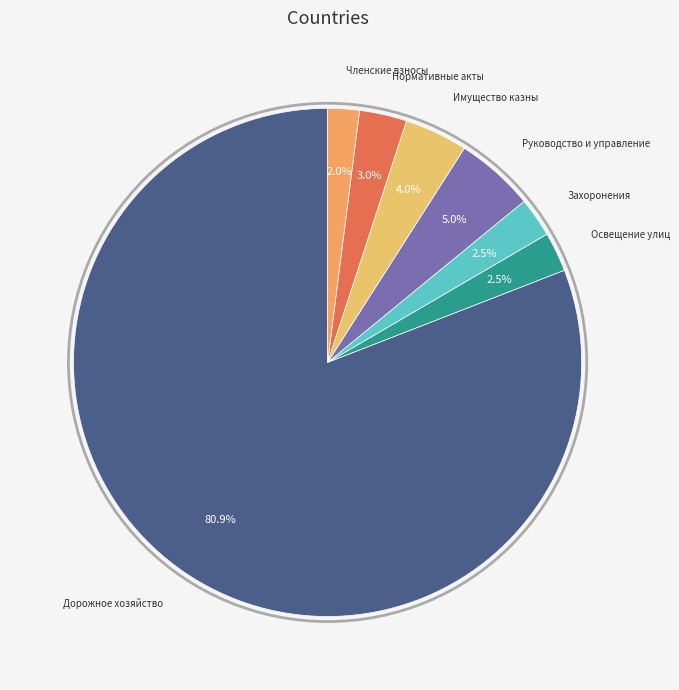

How many slices are in this pie chart?

7